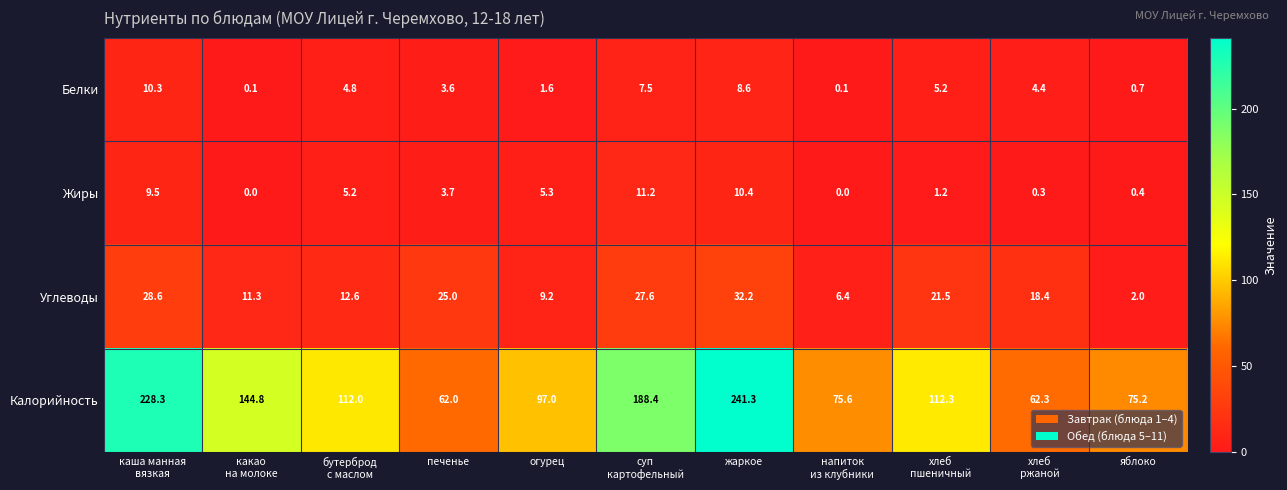

What is the difference between the second highest and minimum values in the Белки series?

8.5